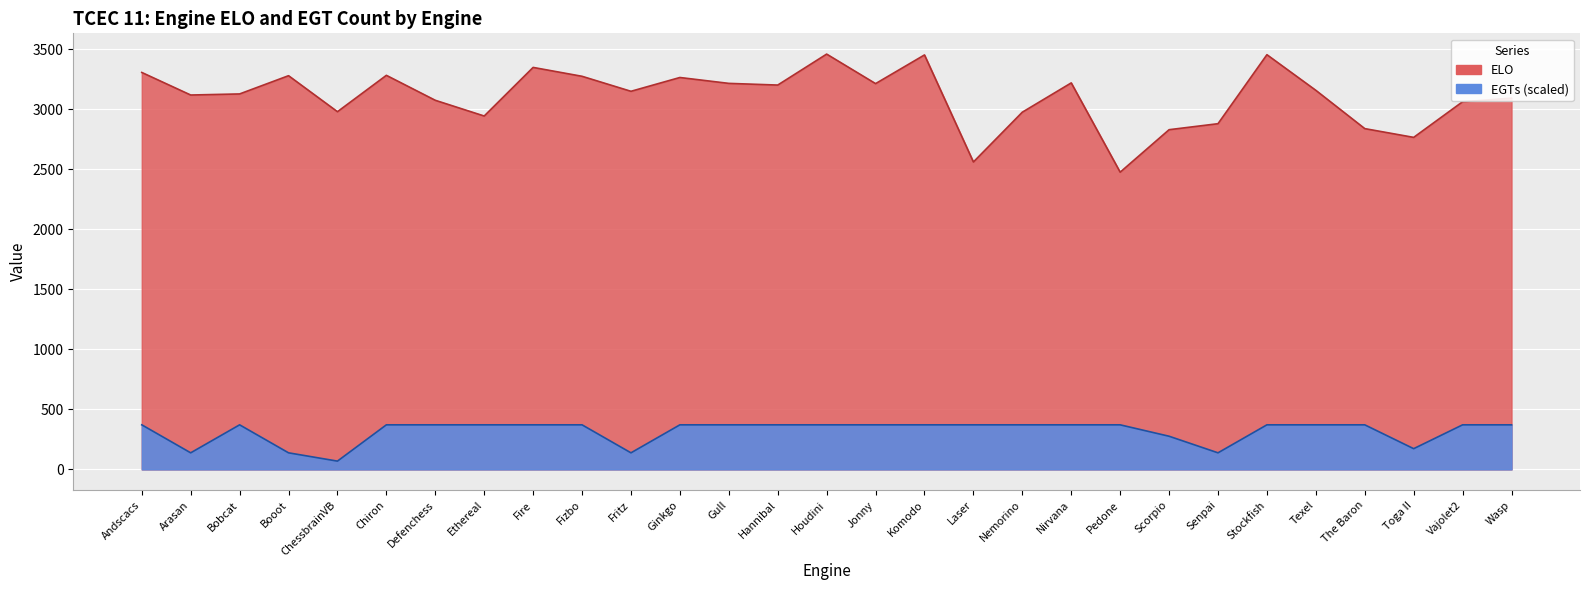

List the labels in order of ELO value, smallest first.

Pedone, Laser, Toga II, Scorpio, The Baron, Senpai, Ethereal, Nemorino, ChessbrainVB, Vajolet2, Defenchess, Wasp, Arasan, Bobcat, Fritz, Texel, Hannibal, Jonny, Gull, Nirvana, Ginkgo, Fizbo, Booot, Chiron, Andscacs, Fire, Komodo, Stockfish, Houdini